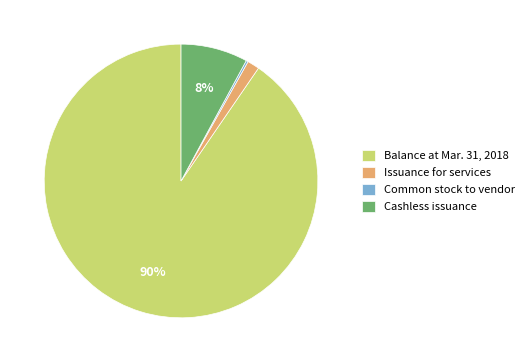

True or false: Balance at Mar. 31, 2018 accounts for 99% of the total.

False